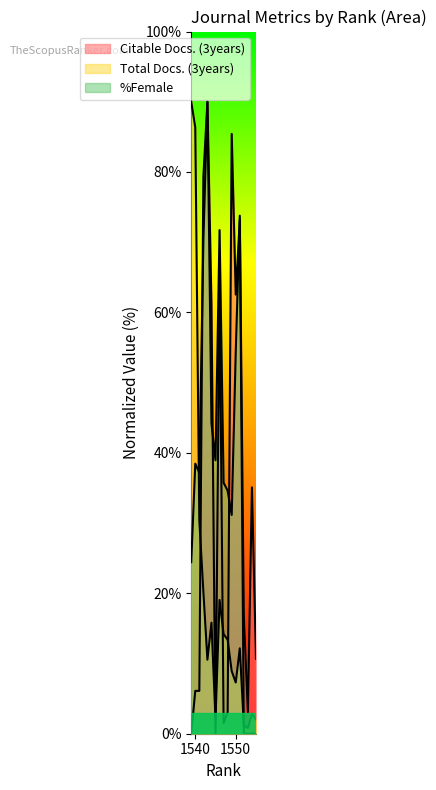

Is it true that %Female equals 35.1 at 1555?

False